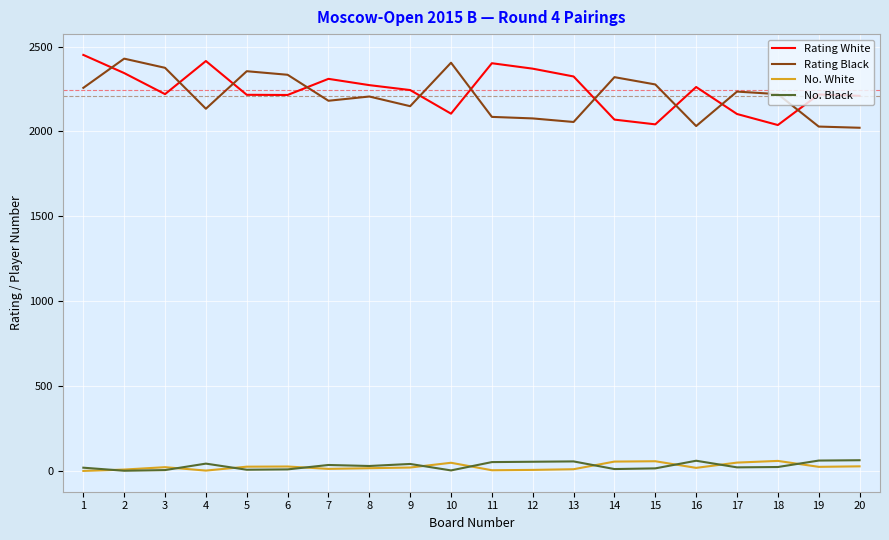

At which label does Rating Black first exceed 2220?

1